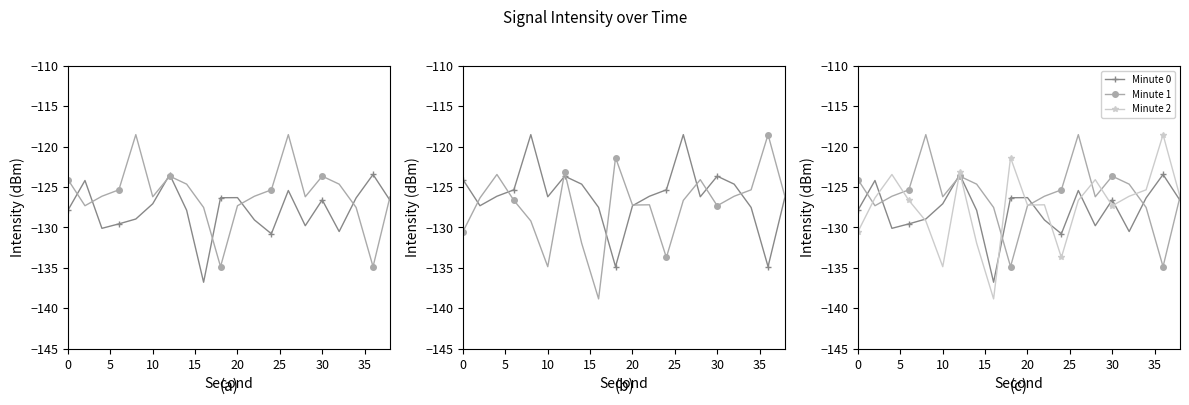

How many lines are shown in the chart?

3